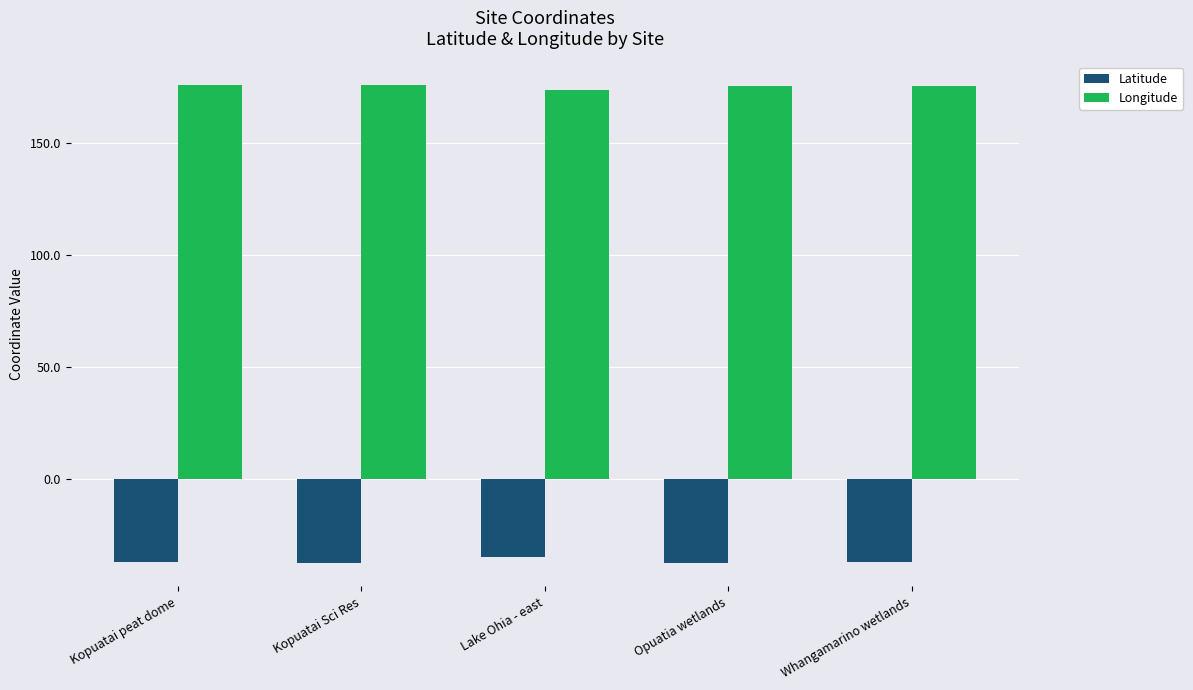

What is the difference between the maximum and minimum values in the Longitude series?

2.2